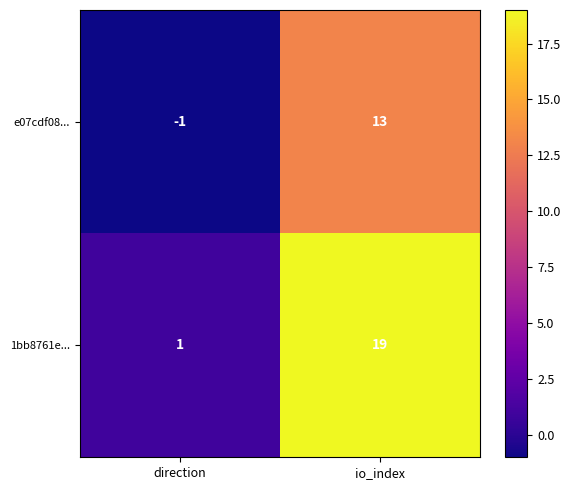

What is the difference between the maximum and minimum values in the e07cdf08... series?

14